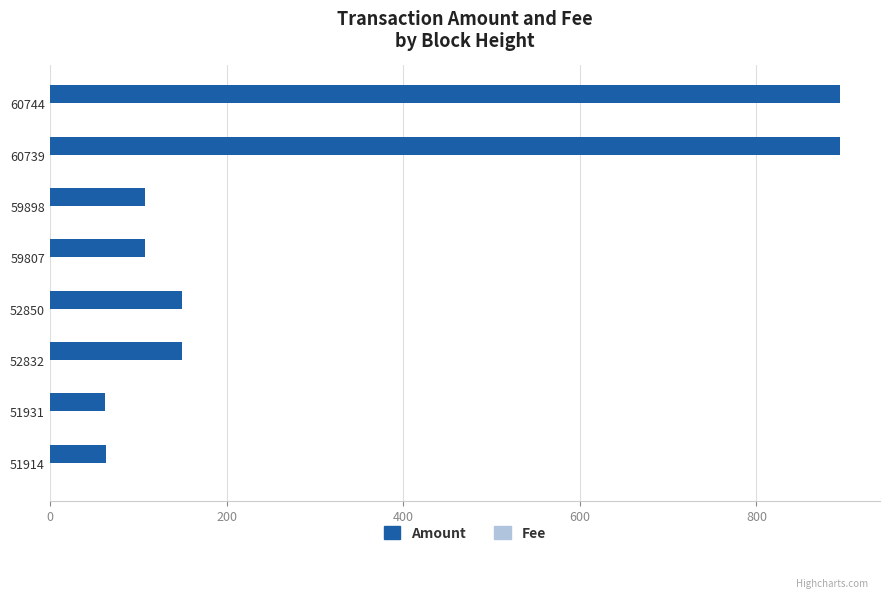

Which series has the largest total across all categories?

Amount